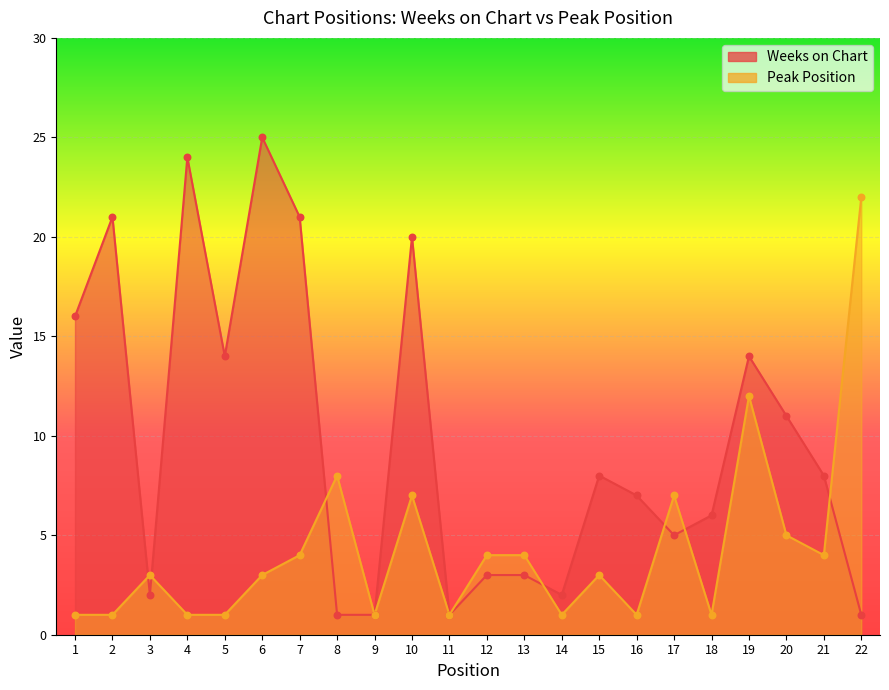

Which series contains the highest Y value?

Weeks on Chart